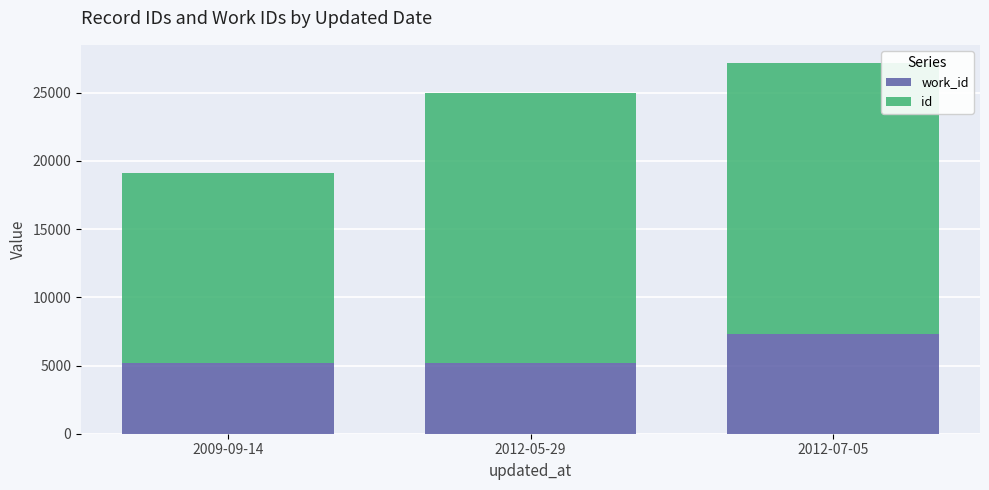

At which category is the sum across all series the highest?

2012-07-05